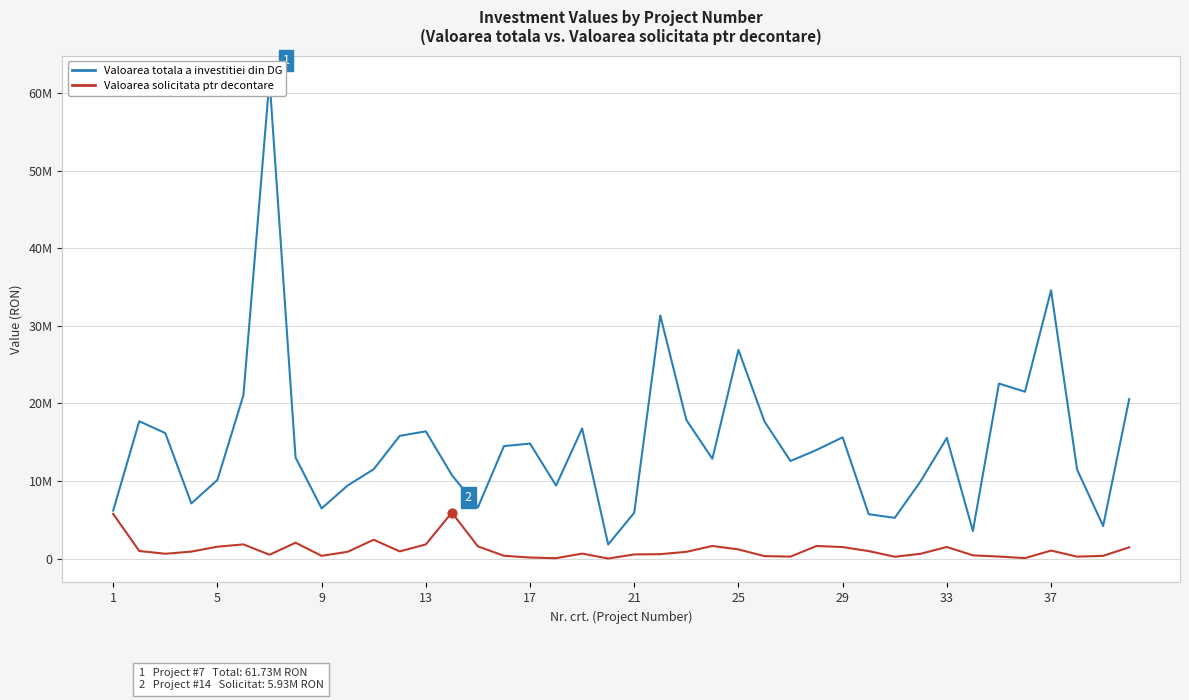

Which series contains the highest Y value?

Valoarea totala a investitiei din DG